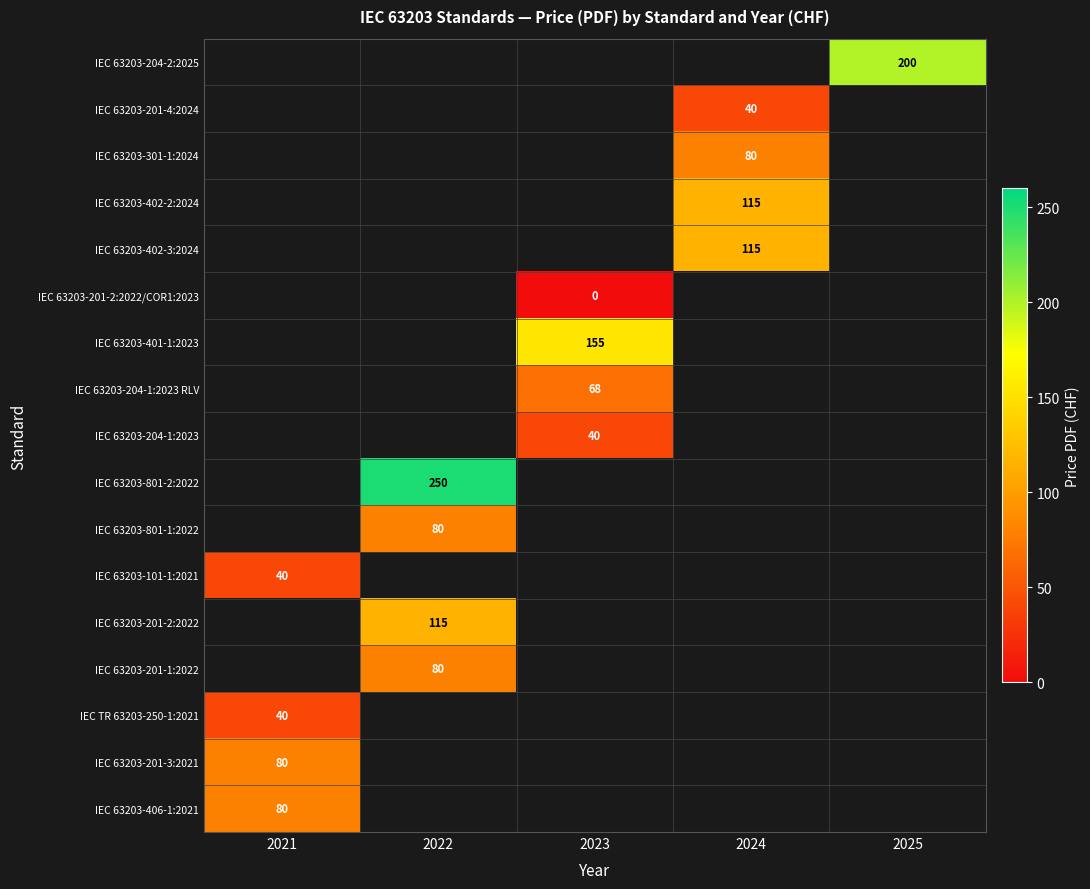

Is it true that IEC 63203-204-1:2023 RLV equals 68 at 2023?

True